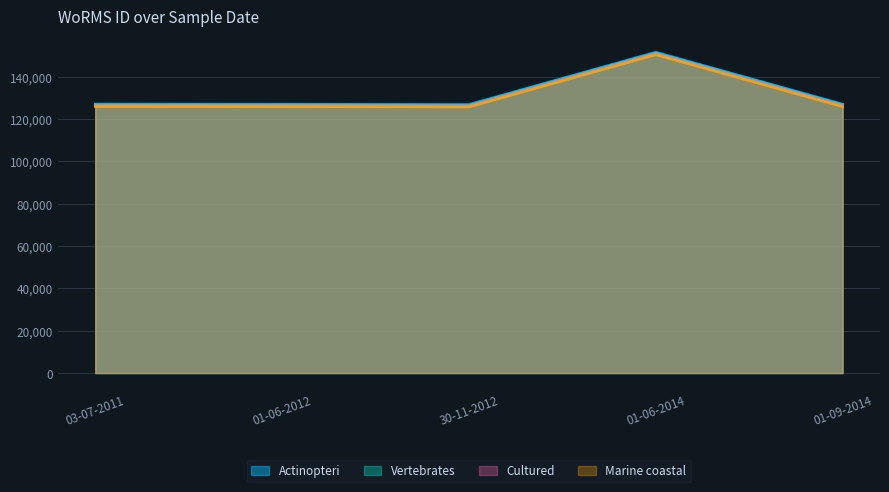

Rank the series at 03-07-2011 from lowest to highest value.

Marine coastal, Cultured, Vertebrates, Actinopteri